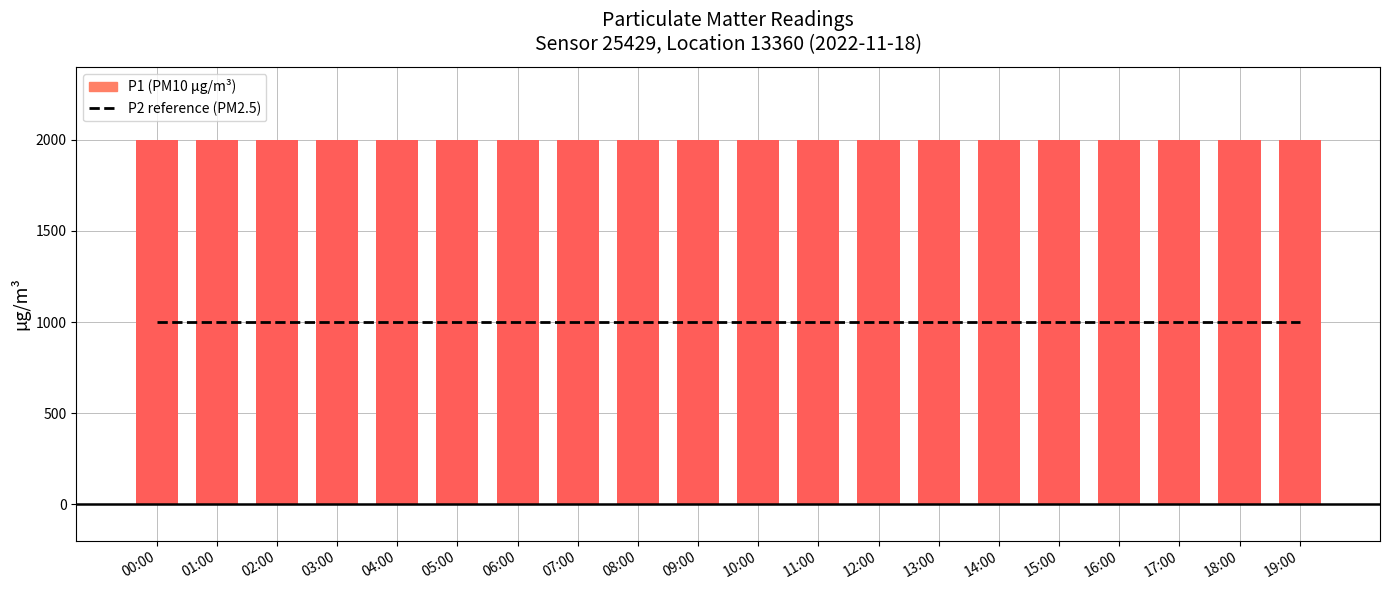

Reading left to right, what are all the values shown in this chart?

P1: 1999.9	1999.9	1999.9	1999.9	1999.9	1999.9	1999.9	1999.9	1999.9	1999.9	1999.9	1999.9	1999.9	1999.9	1999.9	1999.9	1999.9	1999.9	1999.9	1999.9
P2: 999.9	999.9	999.9	999.9	999.9	999.9	999.9	999.9	999.9	999.9	999.9	999.9	999.9	999.9	999.9	999.9	999.9	999.9	999.9	999.9